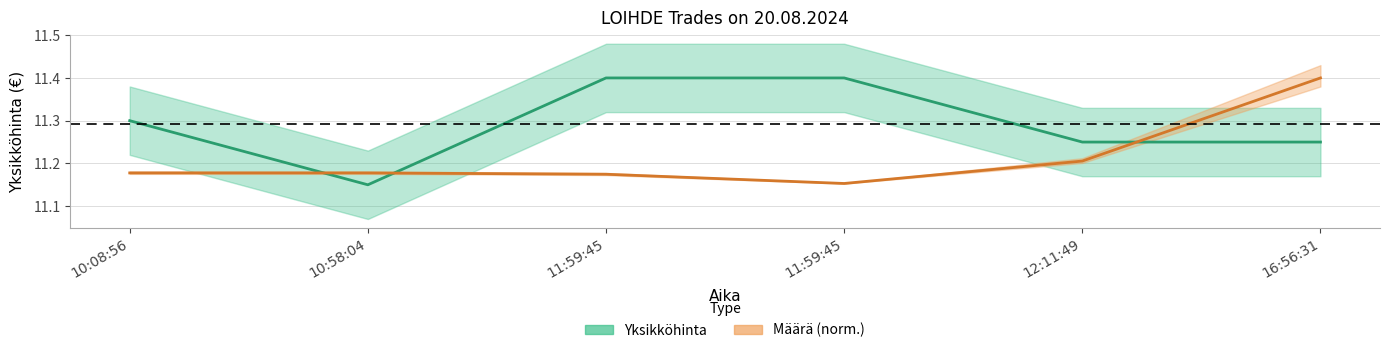

What is the label of the 2nd point from the right?

12:11:49